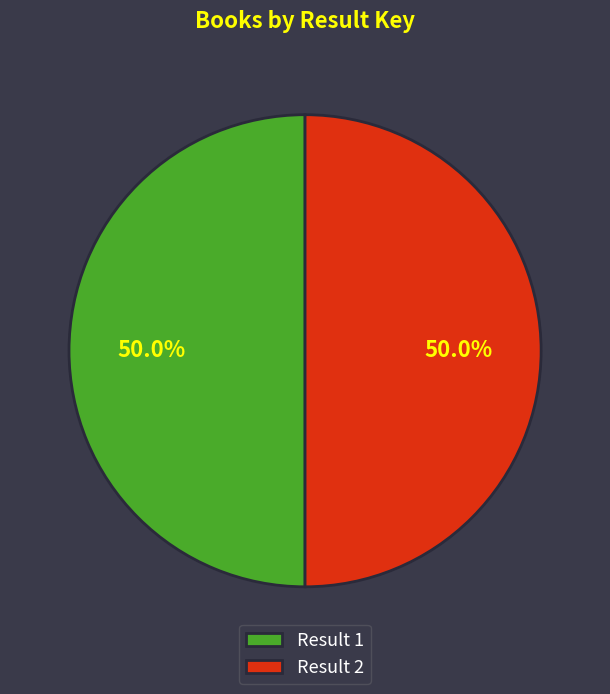

How much of the chart is everything except Result 2?

50.0%